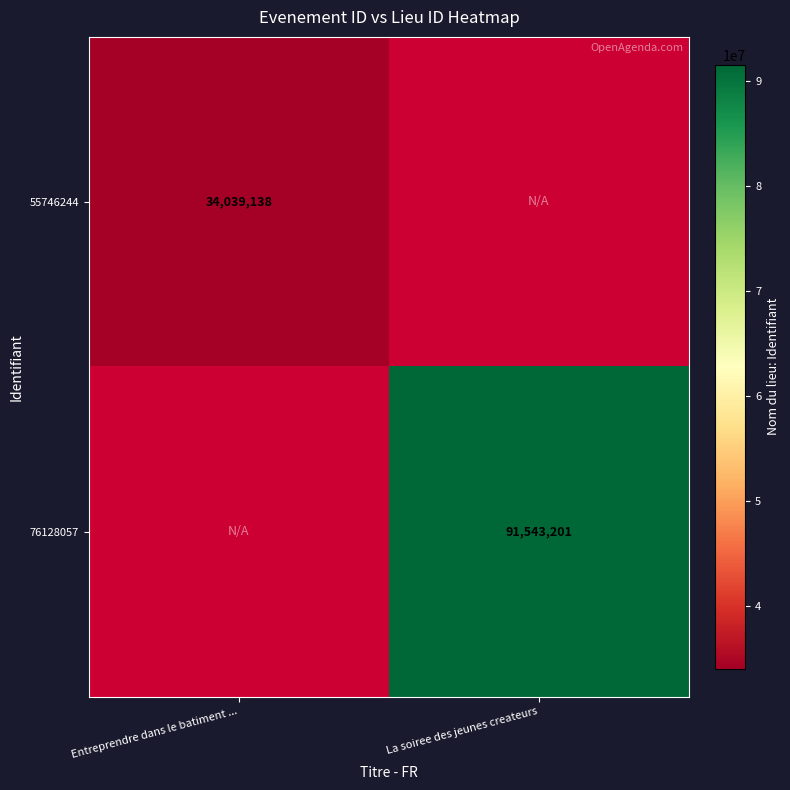

The value of 76128057 at La soiree des jeunes createurs is 40566198.9. True or false?

False